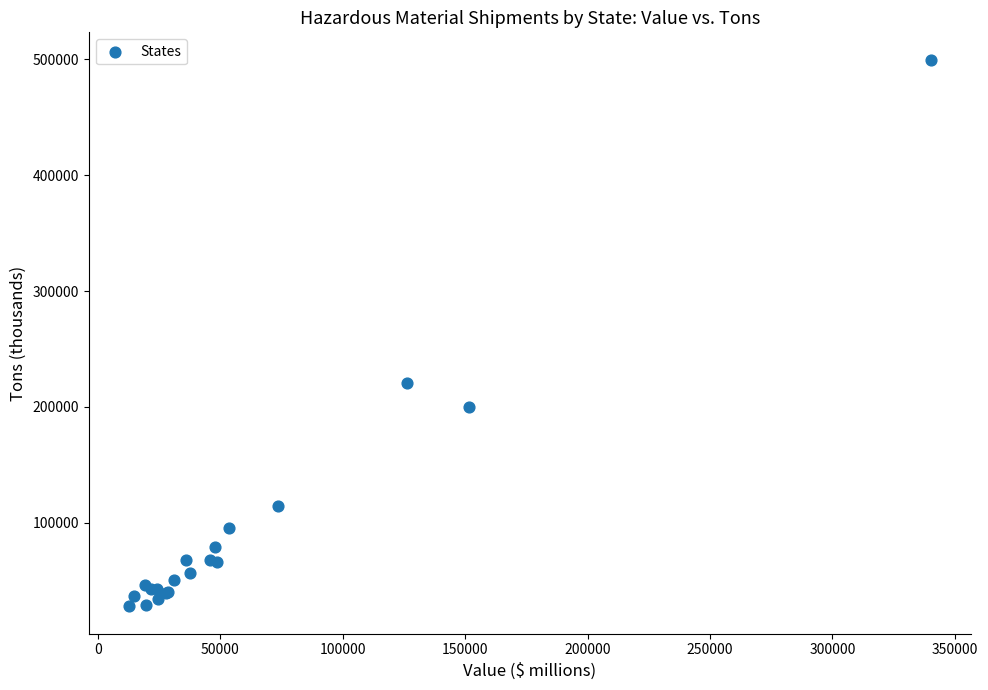

What Y value in the scatter plot is closest to 263827?

221005